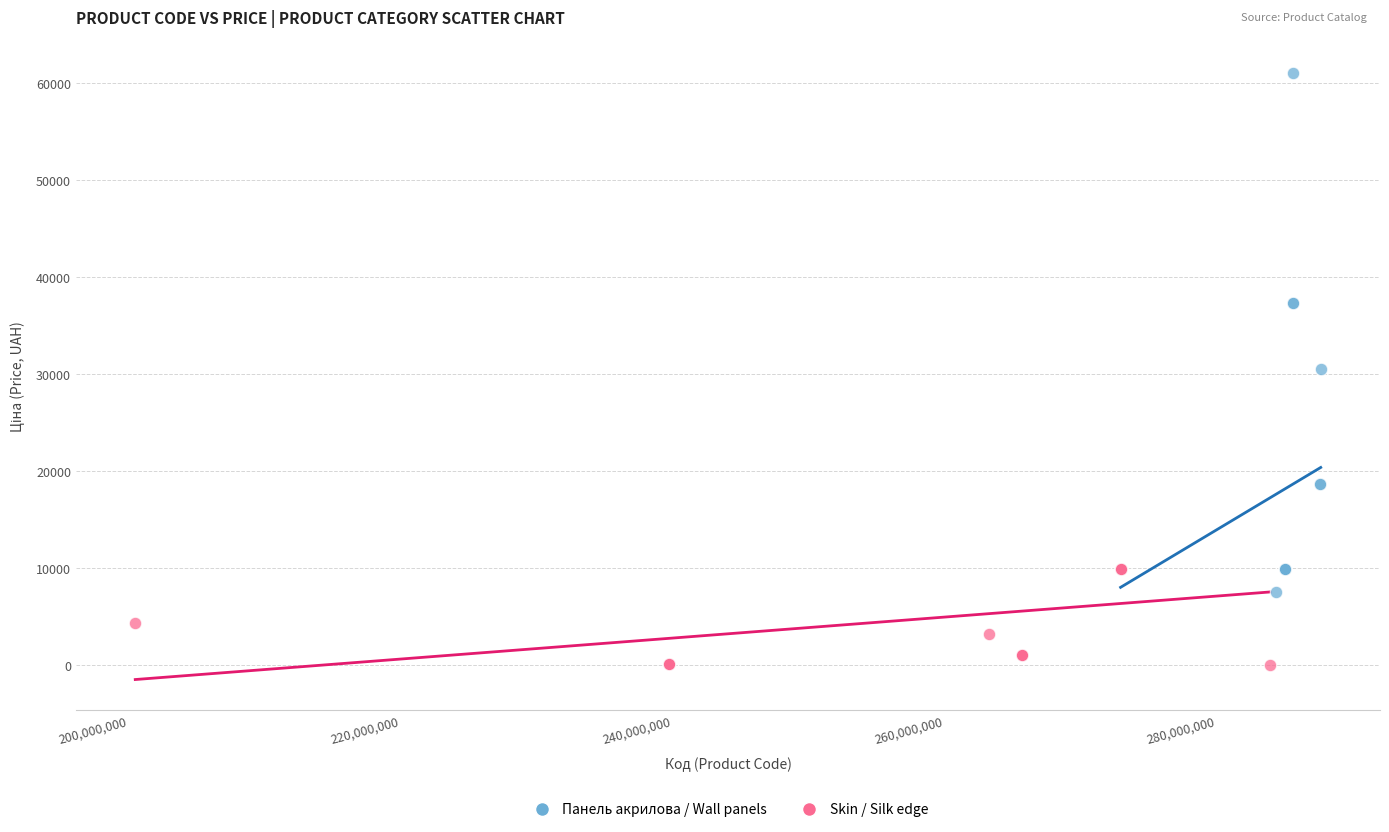

Which series reaches the minimum Y coordinate?

Skin / Silk edge